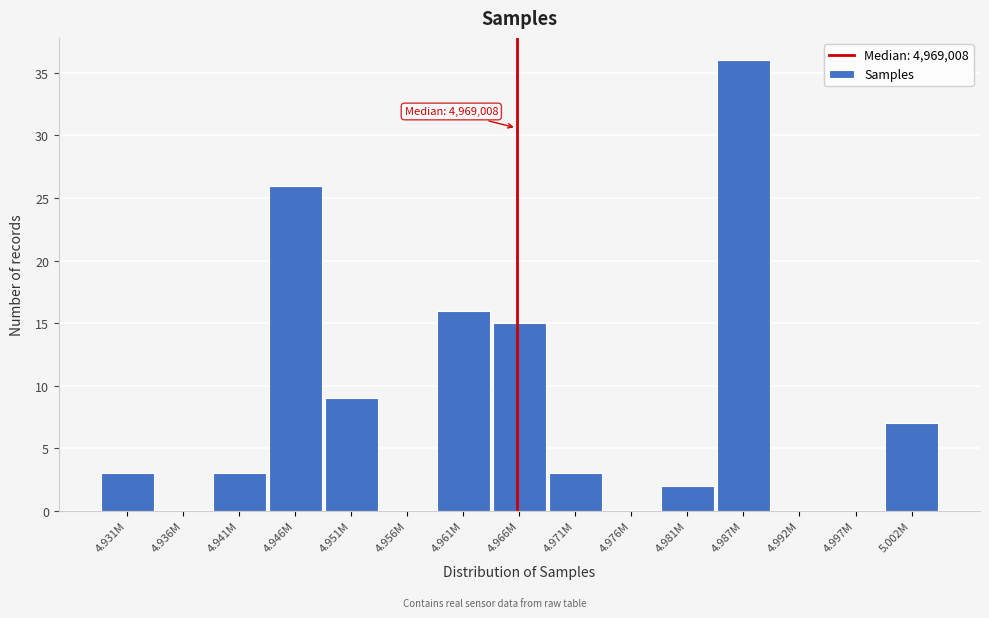

Reading right to left, transcribe all the data shown in this chart.

5.002M=7	4.997M=0	4.992M=0	4.987M=36	4.981M=2	4.976M=0	4.971M=3	4.966M=15	4.961M=16	4.956M=0	4.951M=9	4.946M=26	4.941M=3	4.936M=0	4.931M=3